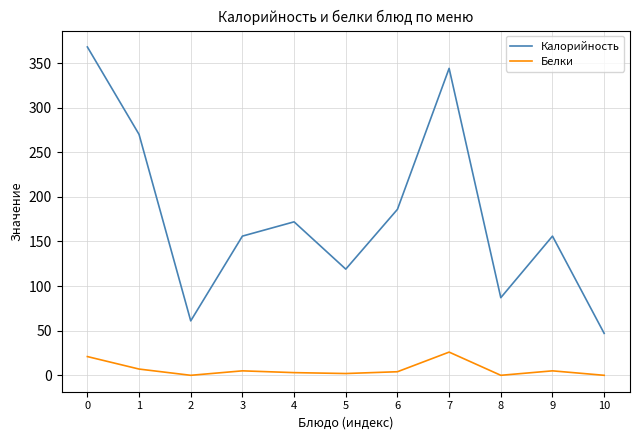

Is it true that Калорийность equals 90 at 9?

False